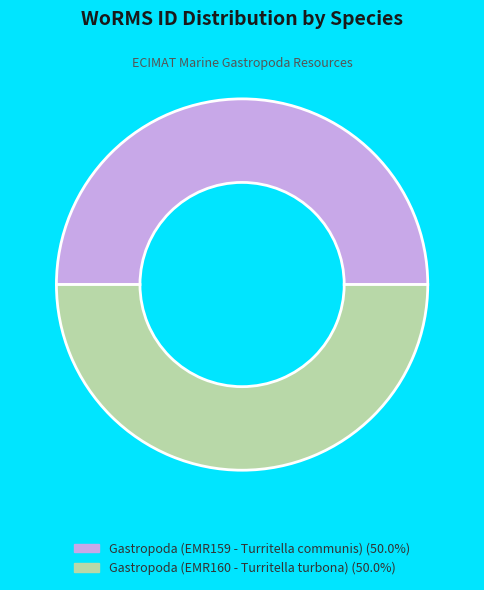

Approximately how many times larger is the value at Gastropoda (EMR160 - Turritella turbona) compared to Gastropoda (EMR159 - Turritella communis)?

1.0